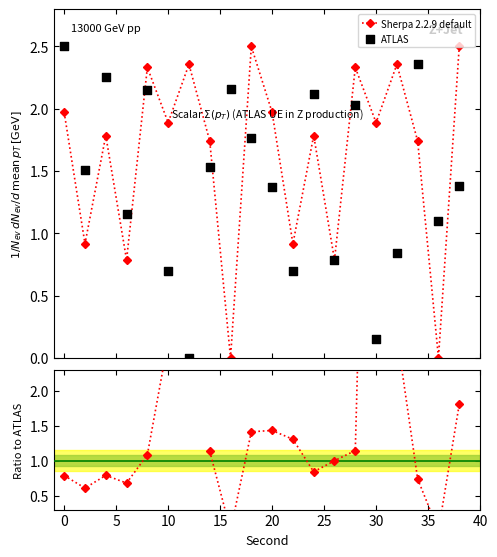

What are all the series names shown in the legend?

Sherpa 2.2.9 default, ATLAS